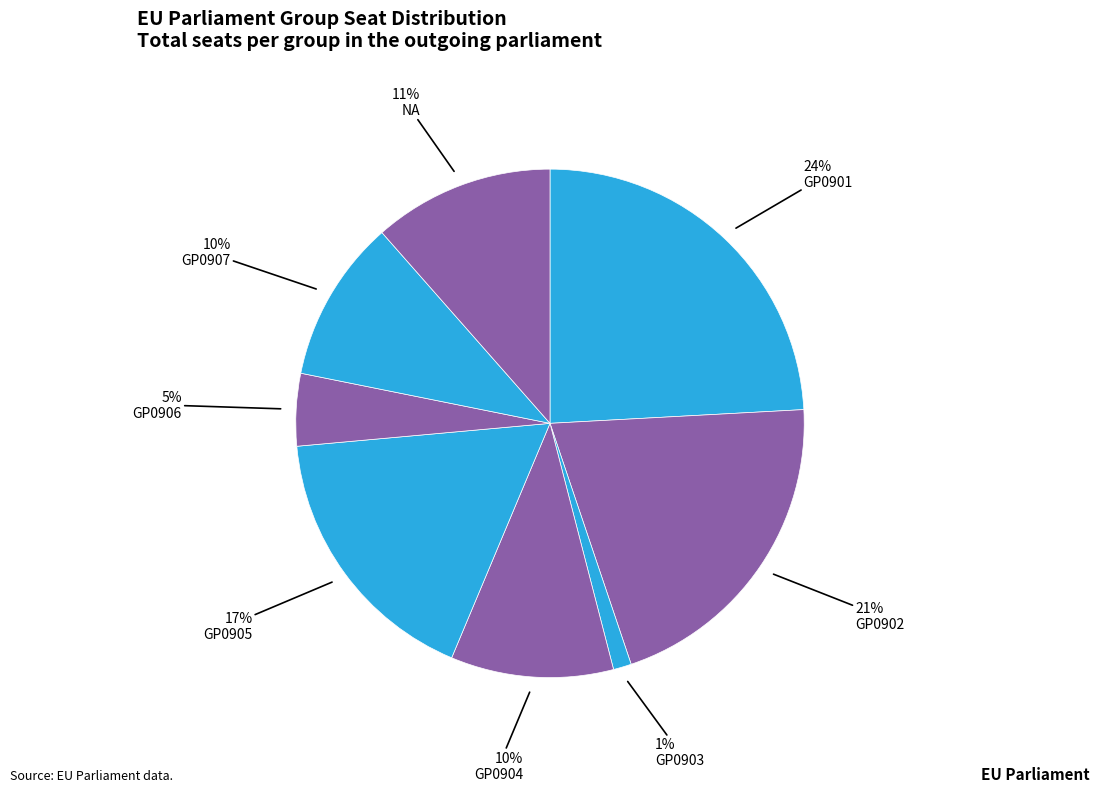

Is there any slice that represents more than half of the pie?

No